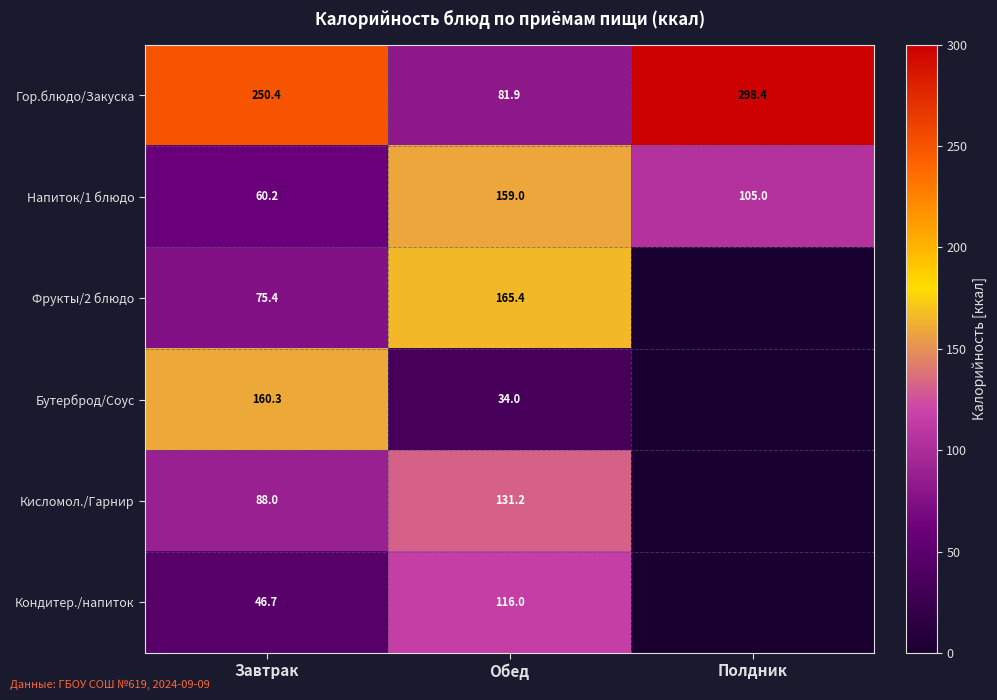

Is the value of Гор.блюдо/Закуска at Полдник greater than the value of Напиток/1 блюдо at Завтрак?

Yes